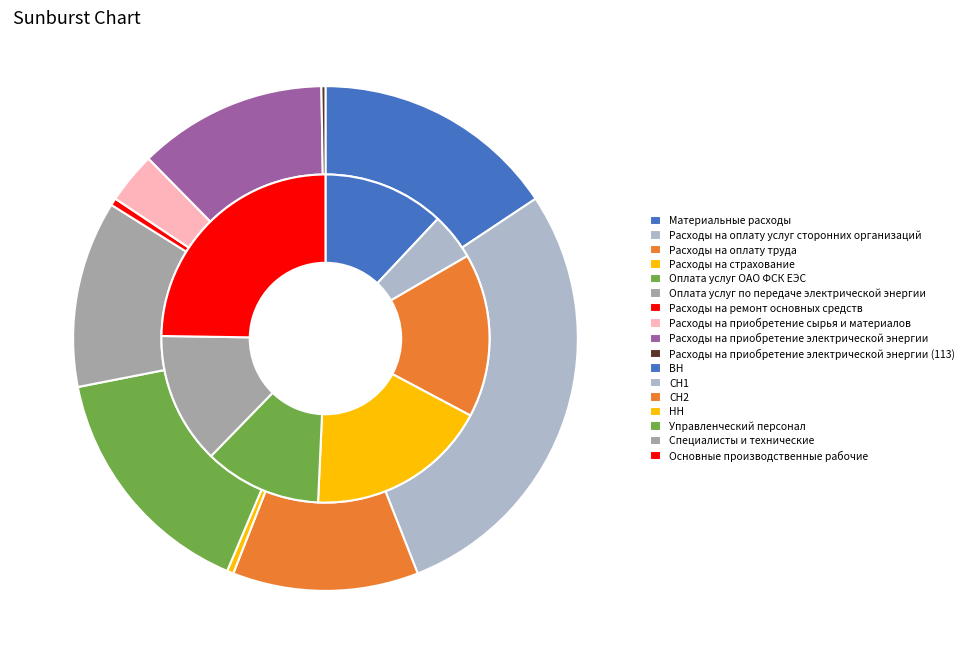

What is the ratio of the value at Расходы на оплату труда to the value at Расходы на приобретение электрической энергии?

1.0